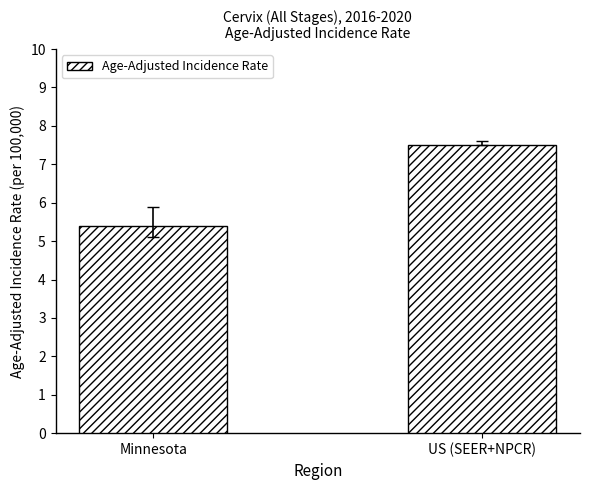

Rank the categories by value from highest to lowest.

US (SEER+NPCR), Minnesota